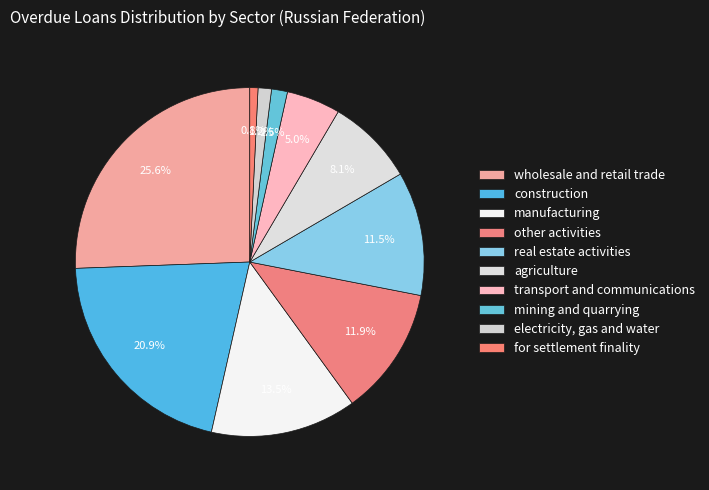

Do wholesale and retail trade and electricity, gas and water together represent more than half of the pie?

No